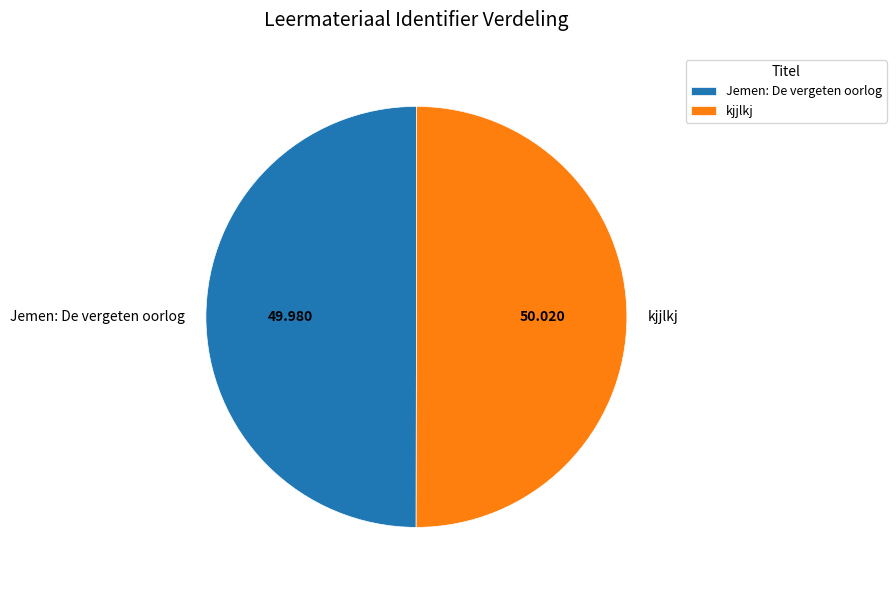

Do Jemen: De vergeten oorlog and kjjlkj together represent more than half of the pie?

Yes